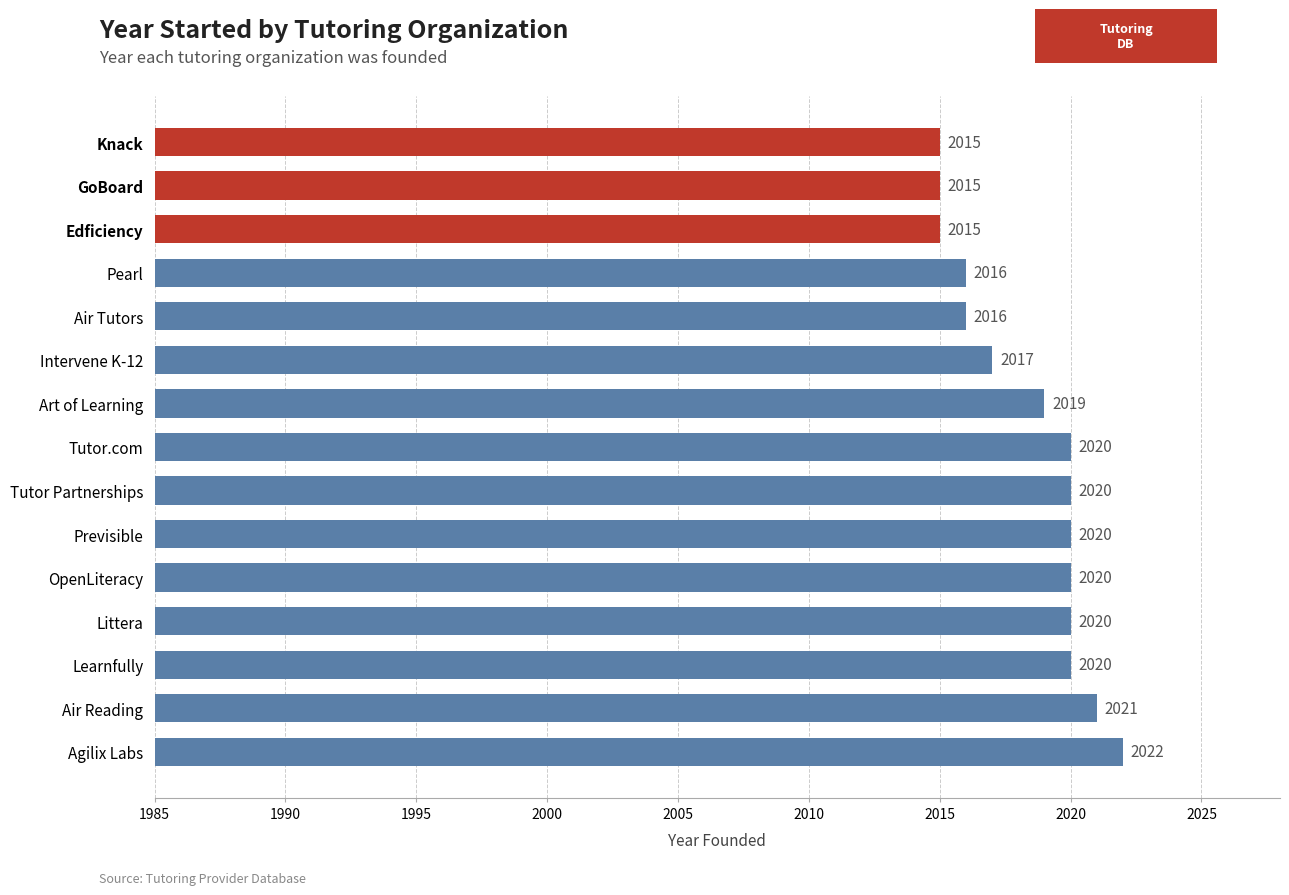

True or false: the data shows 2849 at Intervene K-12.

False